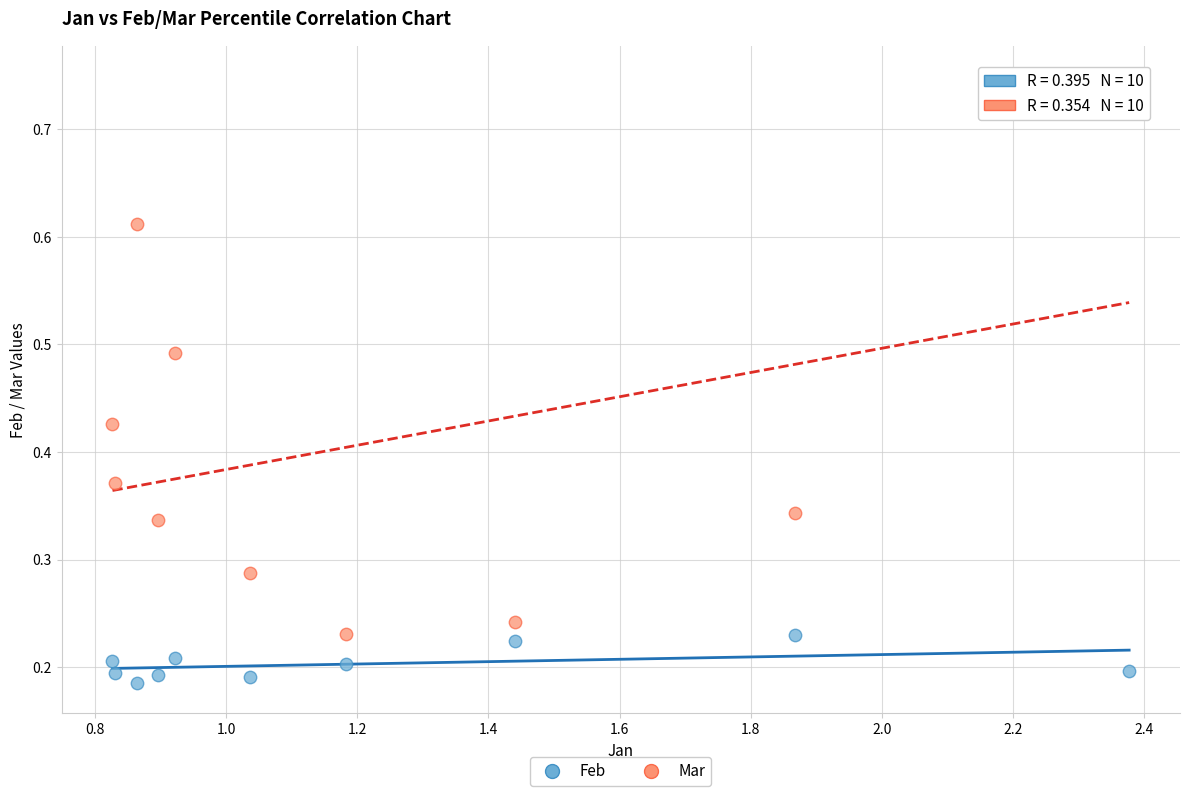

Which series reaches the minimum Y coordinate?

Feb